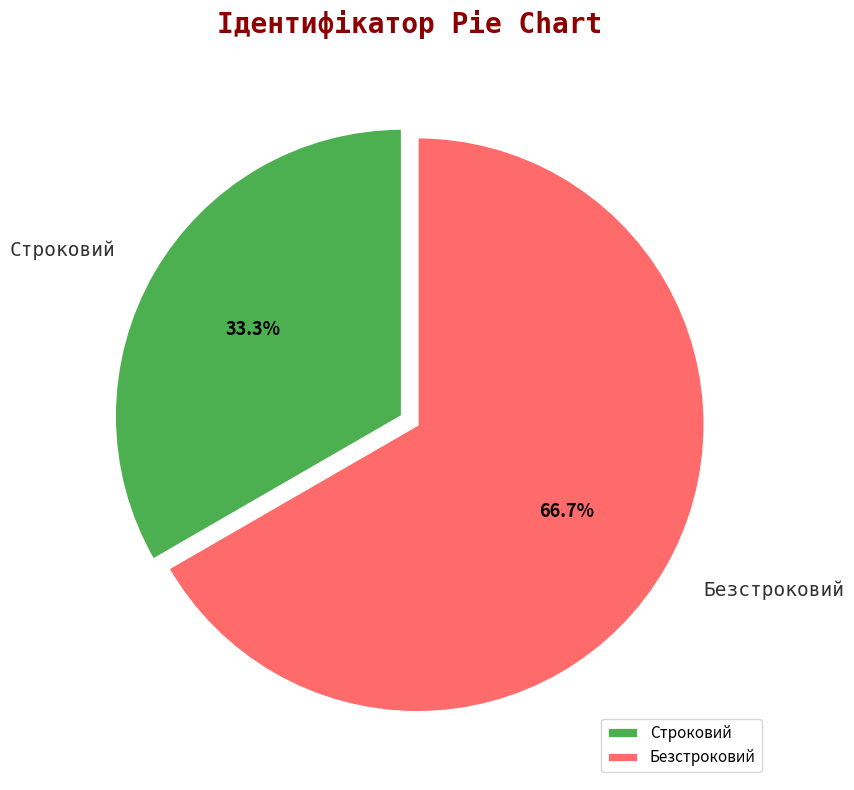

To the nearest percent, what percentage of the pie is Строковий?

33%